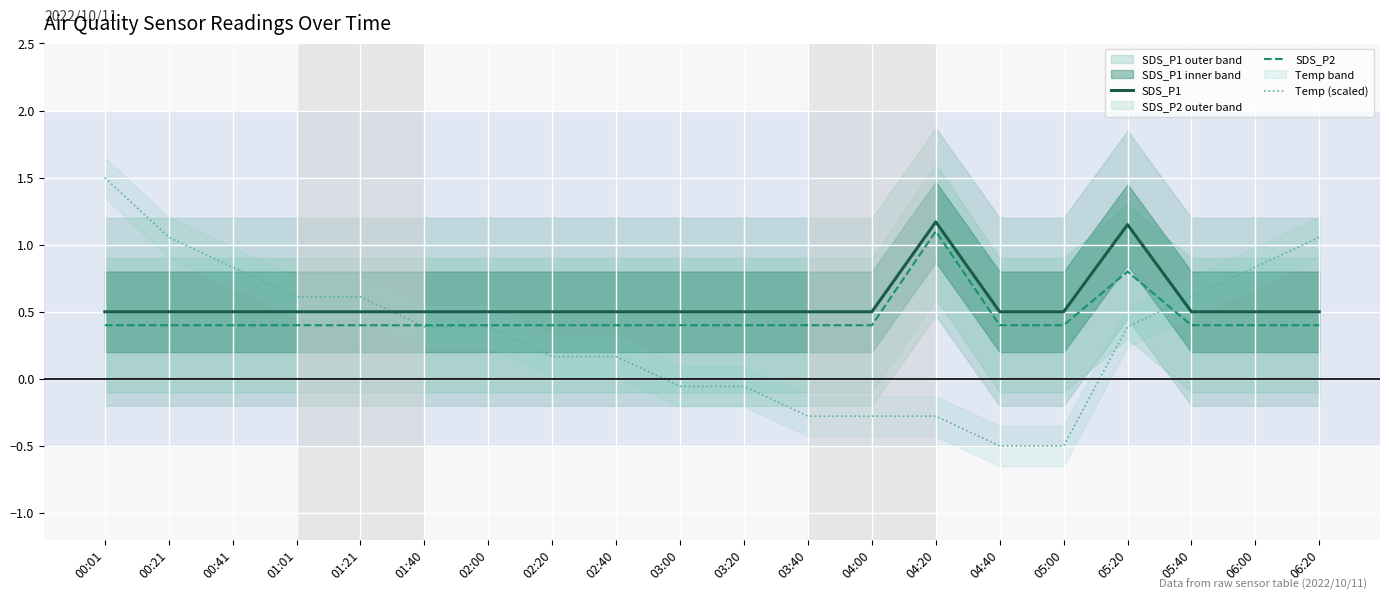

Where do SDS_P2 and Temp (scaled) first cross each other?

01:21 and 01:40